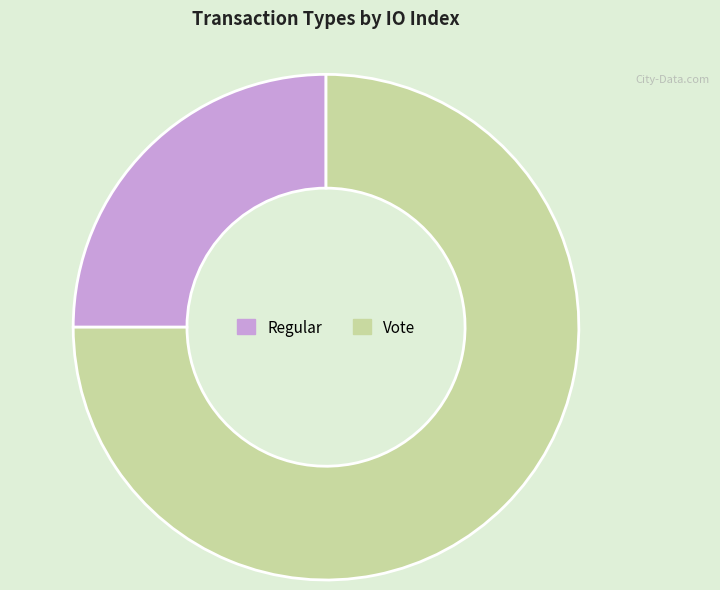

What is the majority slice?

Vote